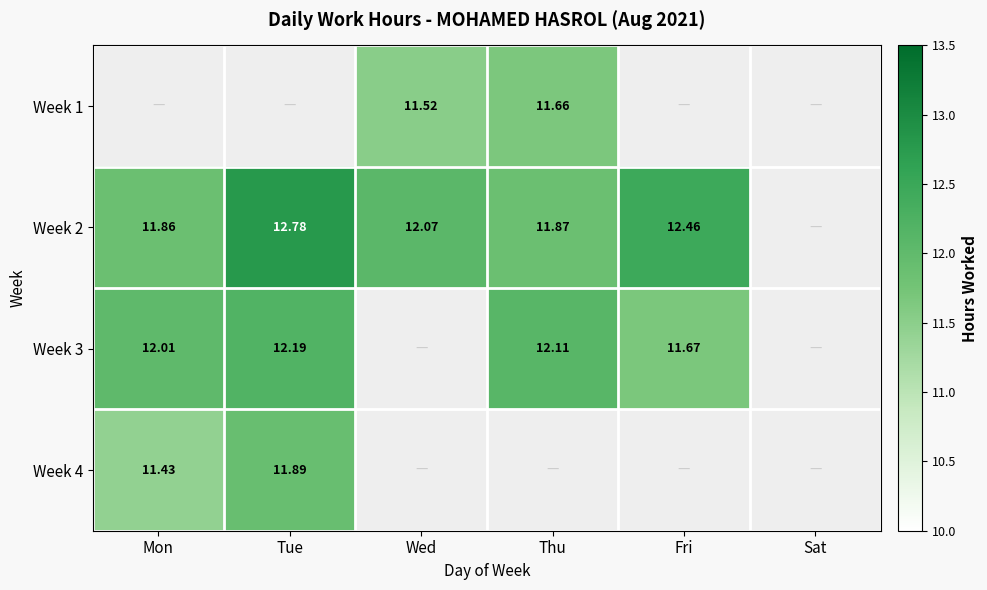

How many data points does each series have?

6